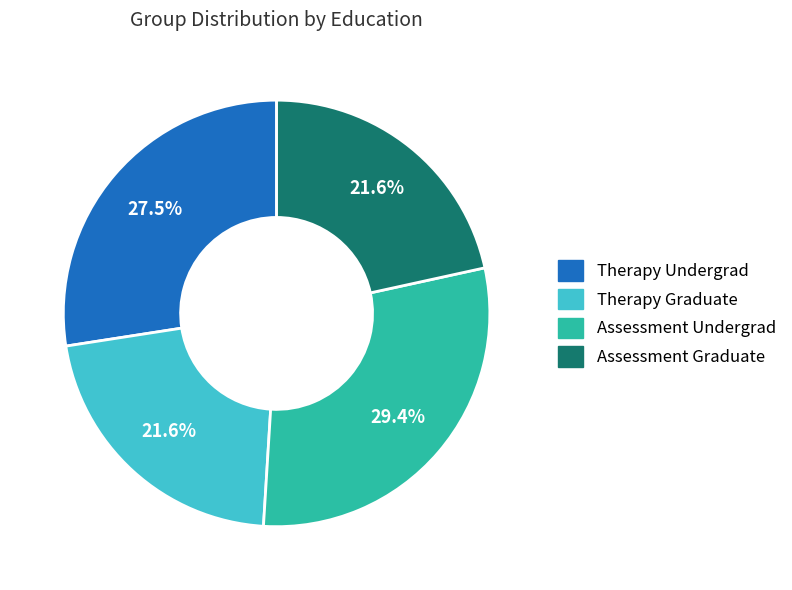

How many slices are in this pie chart?

4